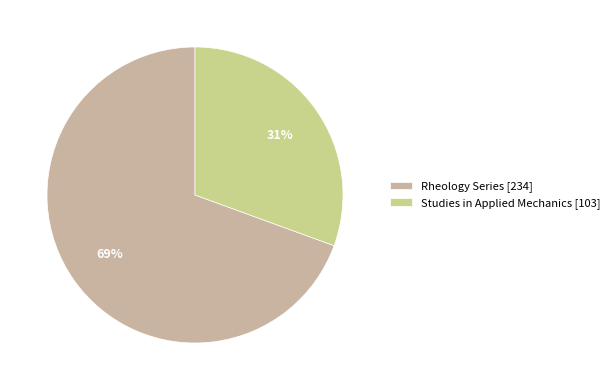

Which category accounts for the majority?

Rheology Series [234]